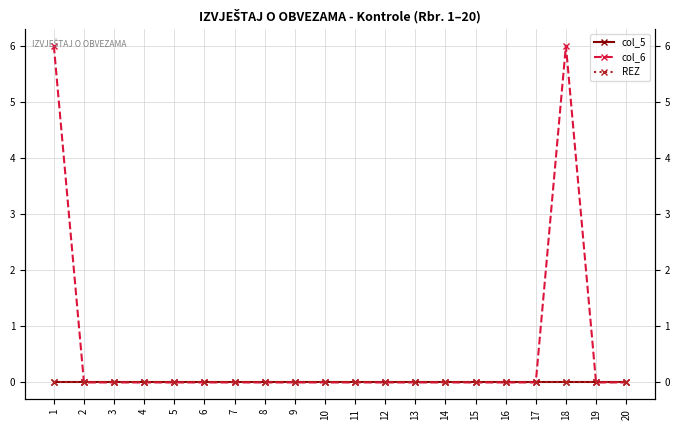

What is the maximum value for col_6?

6